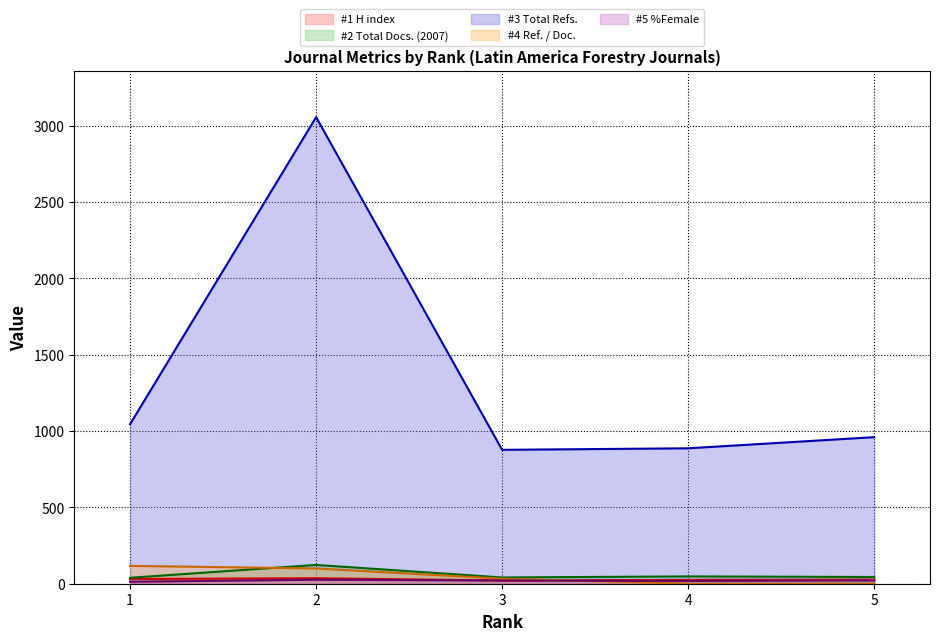

Which series ends up on top after the final intersection of H index and Ref. / Doc.?

H index